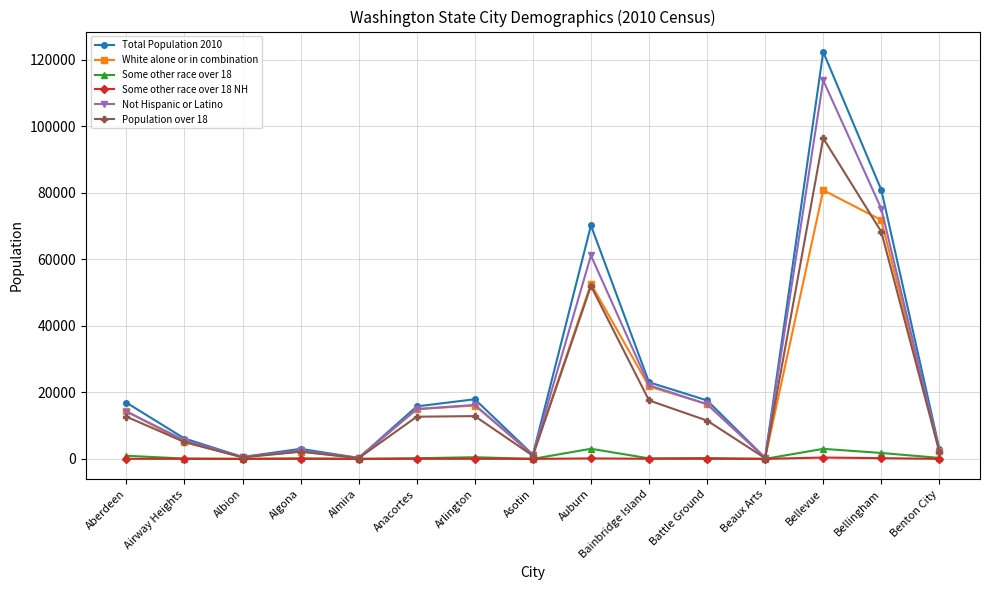

What is the difference between the White alone or in combination values at Benton City and Auburn?

50173